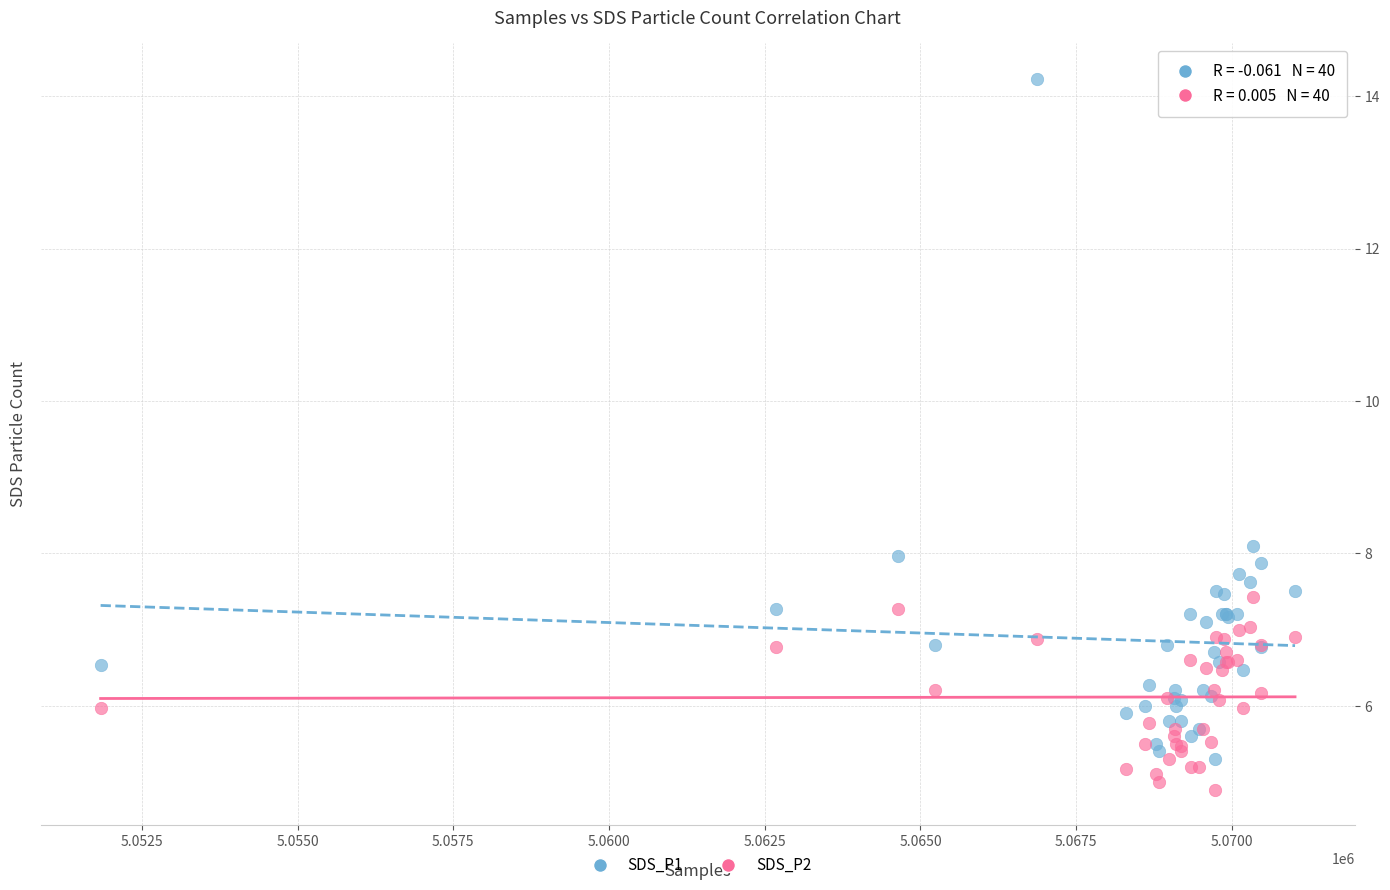

Which series reaches the maximum Y coordinate?

SDS_P1